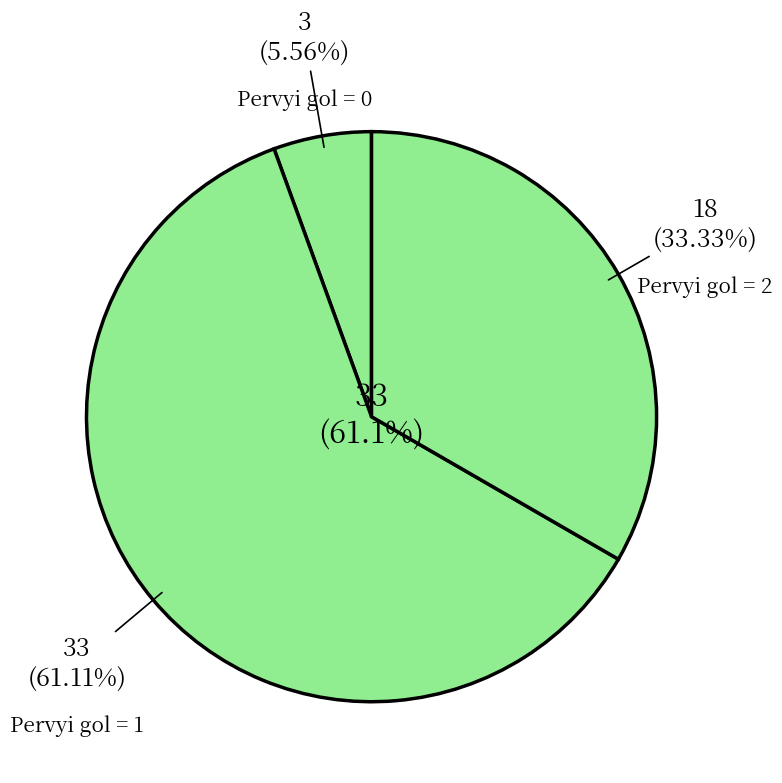

To the nearest percent, what is the difference between the 2 and 1 slice percentages?

28%